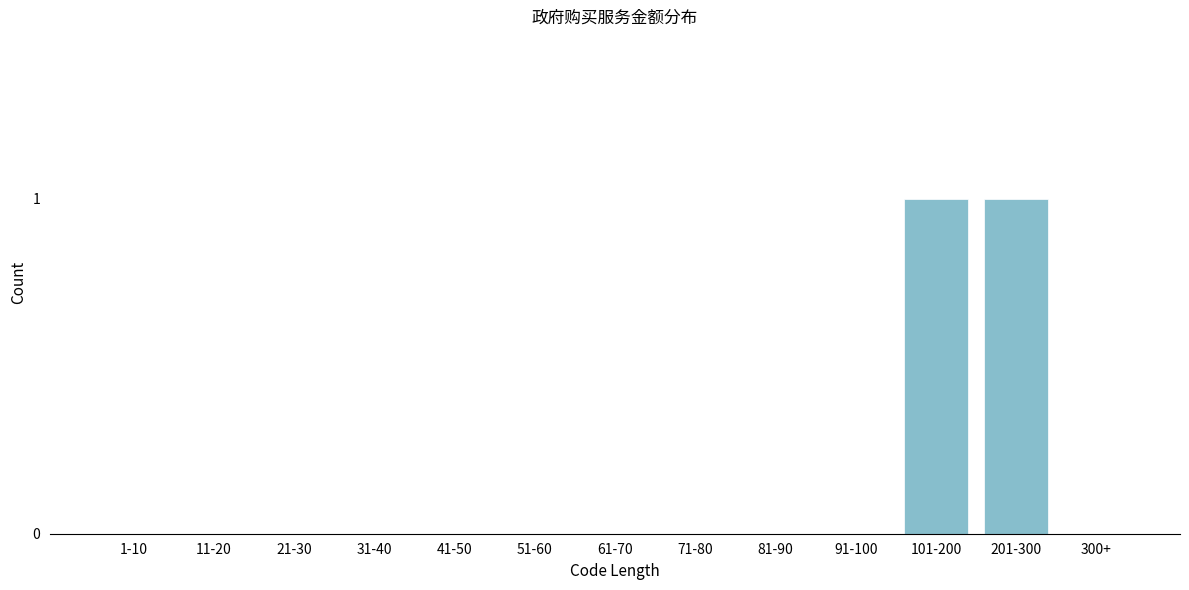

Reading left to right, what are all the values shown in this chart?

1-10=0	11-20=0	21-30=0	31-40=0	41-50=0	51-60=0	61-70=0	71-80=0	81-90=0	91-100=0	101-200=1	201-300=1	300+=0